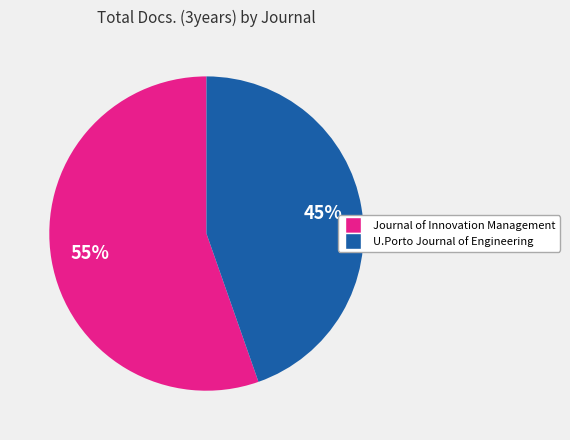

True or false: U.Porto Journal of Engineering accounts for 45% of the total.

True